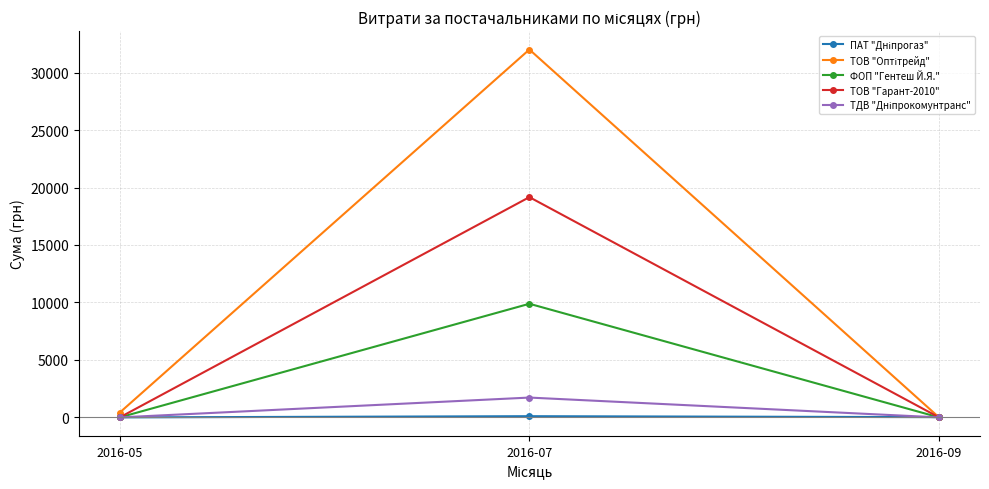

At which category does the chart reach its peak across all series?

2016-07